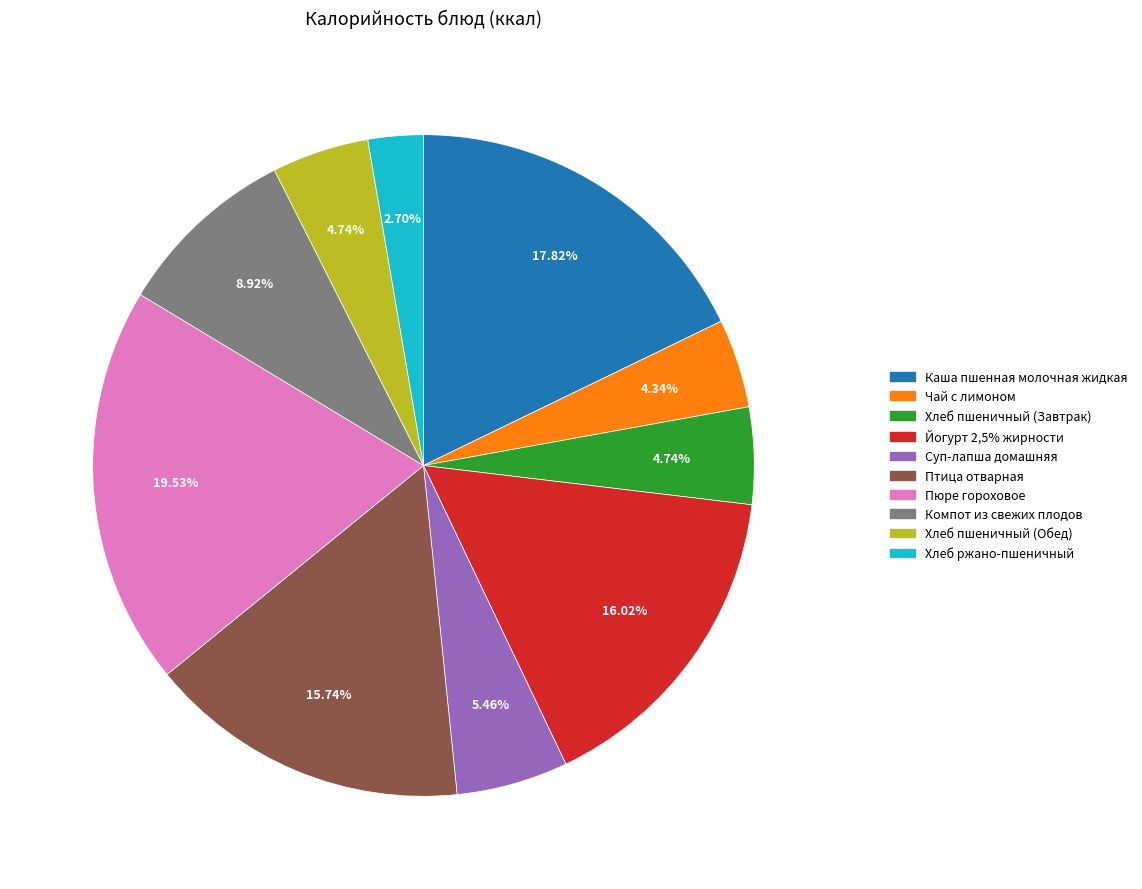

The Хлеб пшеничный (Завтрак) slice represents 5% of the pie. True or false?

True